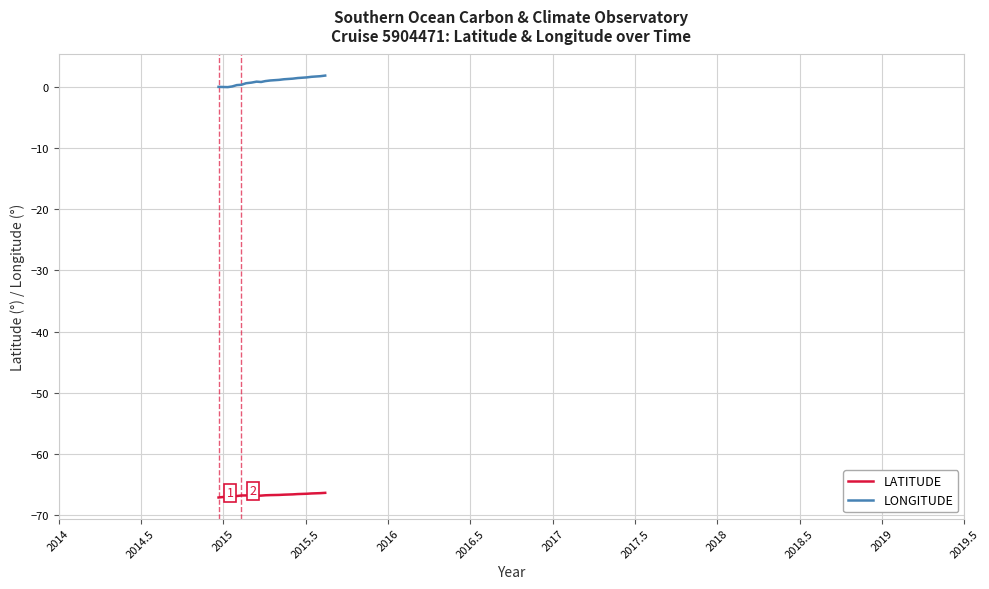

True or false: LATITUDE and LONGITUDE cross at least once.

False